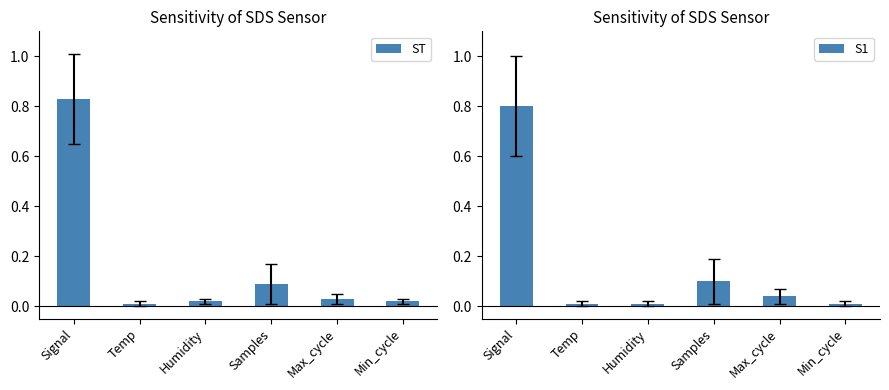

Is it true that ST equals 0.0 at Min_cycle?

False